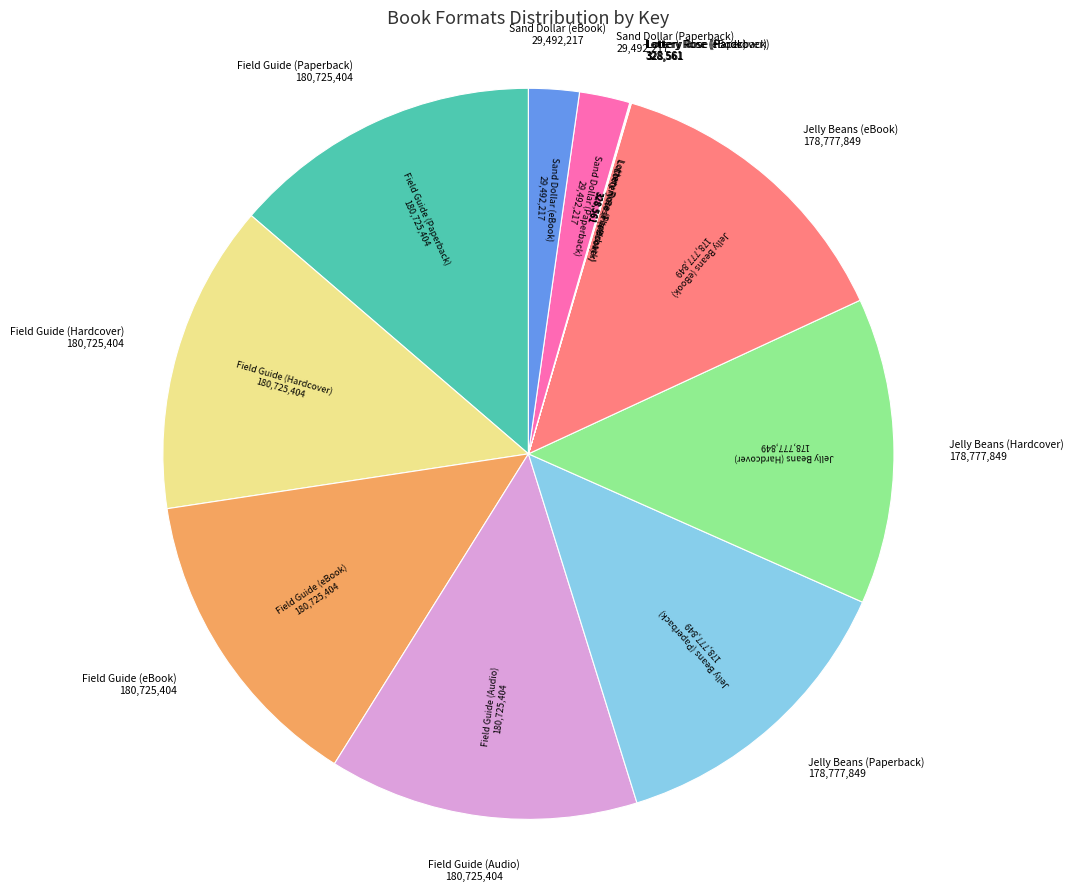

Is there any slice that represents more than half of the pie?

No